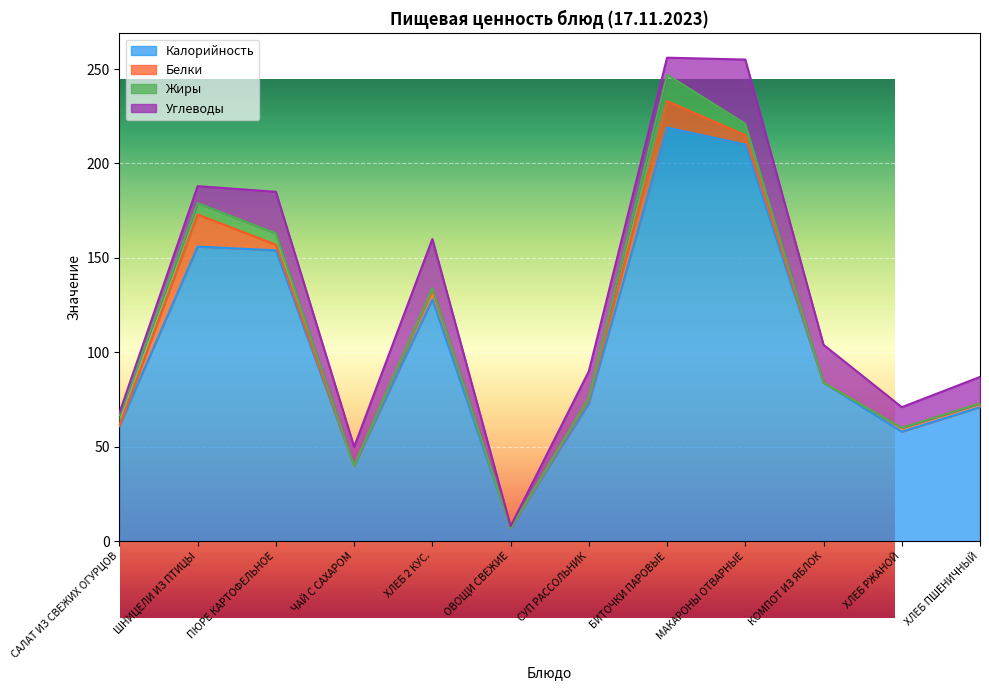

Reading left to right, list all the values displayed in this chart.

Калорийность: САЛАТ ИЗ СВЕЖИХ ОГУРЦОВ=61	ШНИЦЕЛИ ИЗ ПТИЦЫ=156	ПЮРЕ КАРТОФЕЛЬНОЕ=154	ЧАЙ С САХАРОМ=40	ХЛЕБ 2 КУС.=128	ОВОЩИ СВЕЖИЕ=7	СУП РАССОЛЬНИК=73	БИТОЧКИ ПАРОВЫЕ=219	МАКАРОНЫ ОТВАРНЫЕ=210	КОМПОТ ИЗ ЯБЛОК=84	ХЛЕБ РЖАНОЙ=58	ХЛЕБ ПШЕНИЧНЫЙ=71
Белки: САЛАТ ИЗ СВЕЖИХ ОГУРЦОВ=0	ШНИЦЕЛИ ИЗ ПТИЦЫ=17	ПЮРЕ КАРТОФЕЛЬНОЕ=3	ЧАЙ С САХАРОМ=0	ХЛЕБ 2 КУС.=5	ОВОЩИ СВЕЖИЕ=0	СУП РАССОЛЬНИК=2	БИТОЧКИ ПАРОВЫЕ=14	МАКАРОНЫ ОТВАРНЫЕ=5	КОМПОТ ИЗ ЯБЛОК=0	ХЛЕБ РЖАНОЙ=2	ХЛЕБ ПШЕНИЧНЫЙ=2
Жиры: САЛАТ ИЗ СВЕЖИХ ОГУРЦОВ=6	ШНИЦЕЛИ ИЗ ПТИЦЫ=6	ПЮРЕ КАРТОФЕЛЬНОЕ=6	ЧАЙ С САХАРОМ=0	ХЛЕБ 2 КУС.=1	ОВОЩИ СВЕЖИЕ=0	СУП РАССОЛЬНИК=1	БИТОЧКИ ПАРОВЫЕ=14	МАКАРОНЫ ОТВАРНЫЕ=6	КОМПОТ ИЗ ЯБЛОК=0	ХЛЕБ РЖАНОЙ=0	ХЛЕБ ПШЕНИЧНЫЙ=0
Углеводы: САЛАТ ИЗ СВЕЖИХ ОГУРЦОВ=1	ШНИЦЕЛИ ИЗ ПТИЦЫ=9	ПЮРЕ КАРТОФЕЛЬНОЕ=22	ЧАЙ С САХАРОМ=10	ХЛЕБ 2 КУС.=26	ОВОЩИ СВЕЖИЕ=1	СУП РАССОЛЬНИК=14	БИТОЧКИ ПАРОВЫЕ=9	МАКАРОНЫ ОТВАРНЫЕ=34	КОМПОТ ИЗ ЯБЛОК=20	ХЛЕБ РЖАНОЙ=11	ХЛЕБ ПШЕНИЧНЫЙ=14